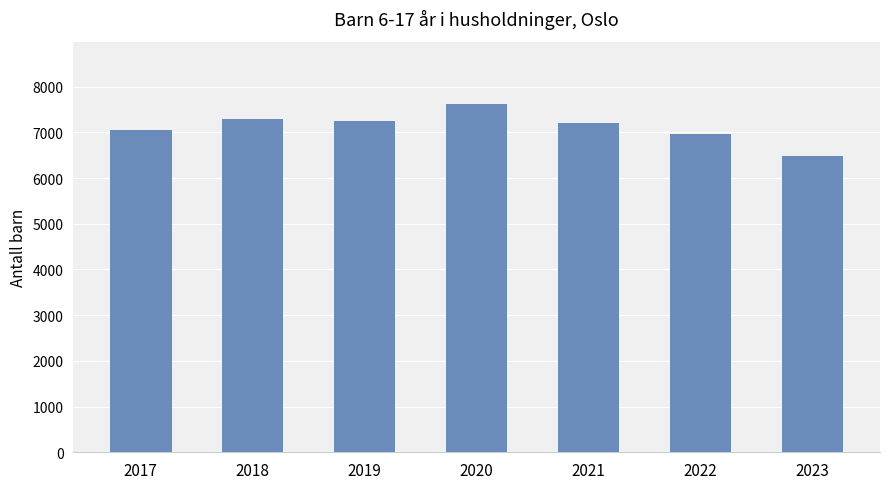

How many data points does each series have?

7